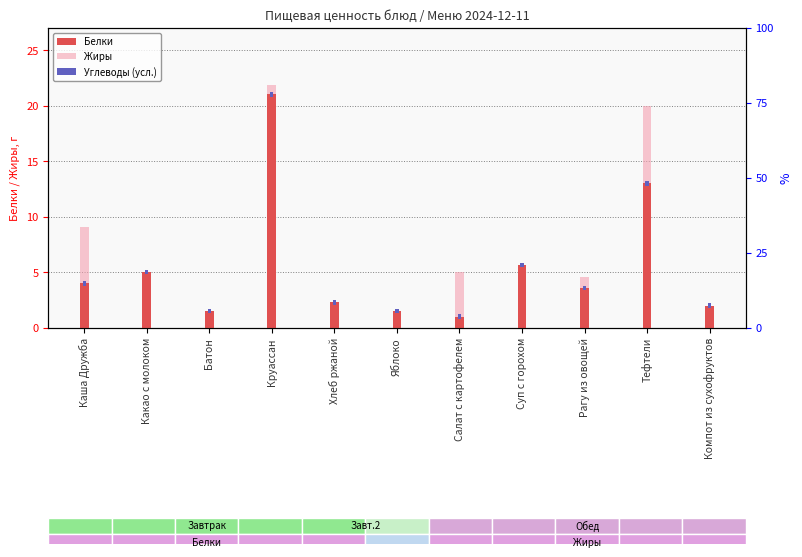

Reading right to left, extract all data points from this chart.

Белки: 2.0	13.0	3.6	5.6	1.0	1.5	2.3	21.0	1.5	5.0	4.0
Жиры: 0.3	20.0	4.5	5.0	5.0	0.3	0.2	21.8	0.2	4.4	9.1